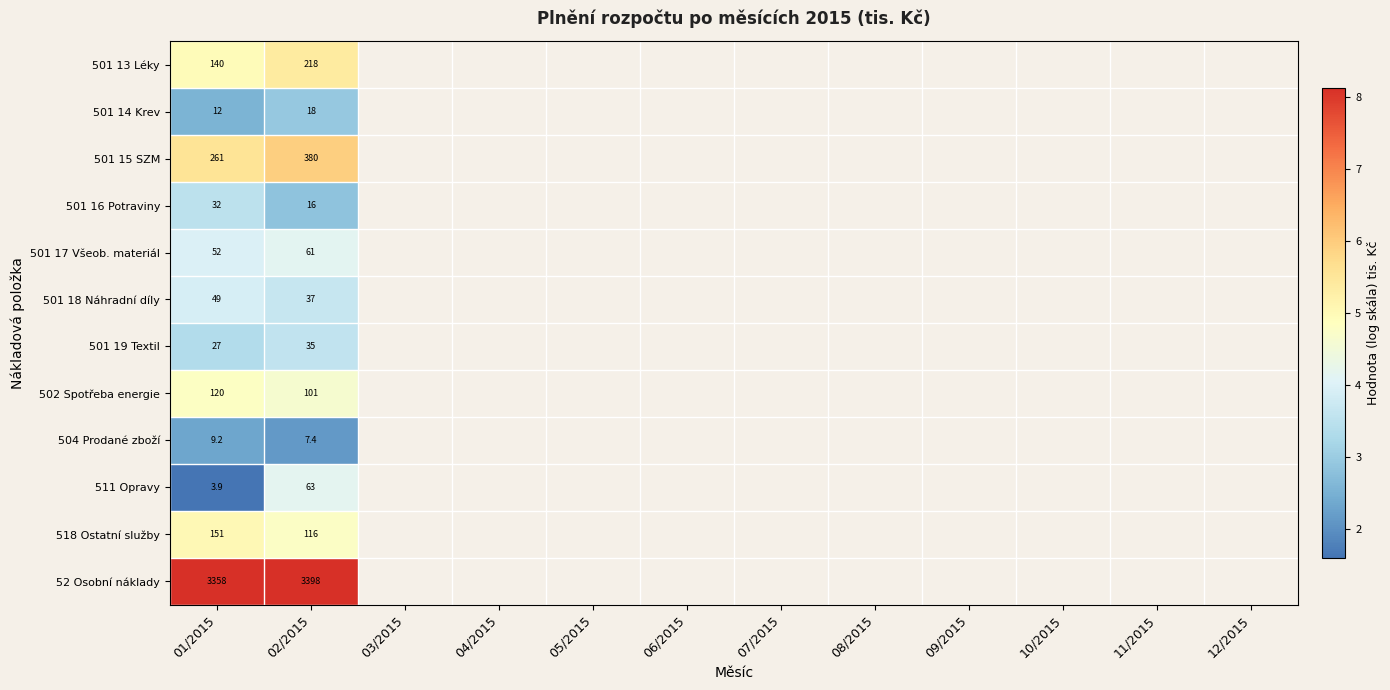

What is the smallest value displayed?

1.6